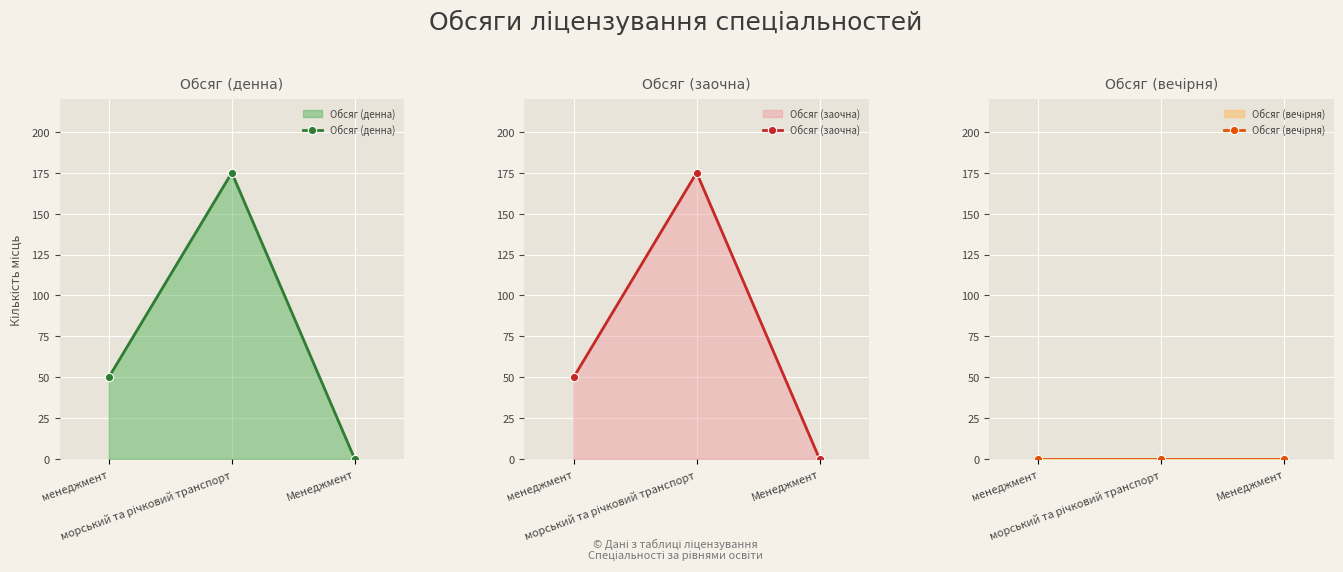

How many lines are shown in the chart?

3